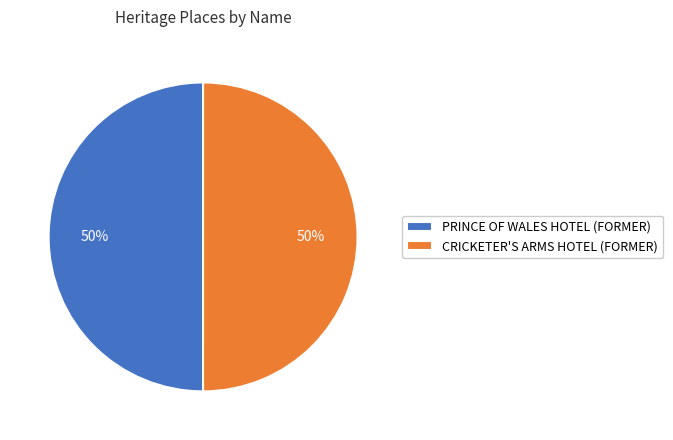

To the nearest percent, what portion does PRINCE OF WALES HOTEL (FORMER) represent?

50%